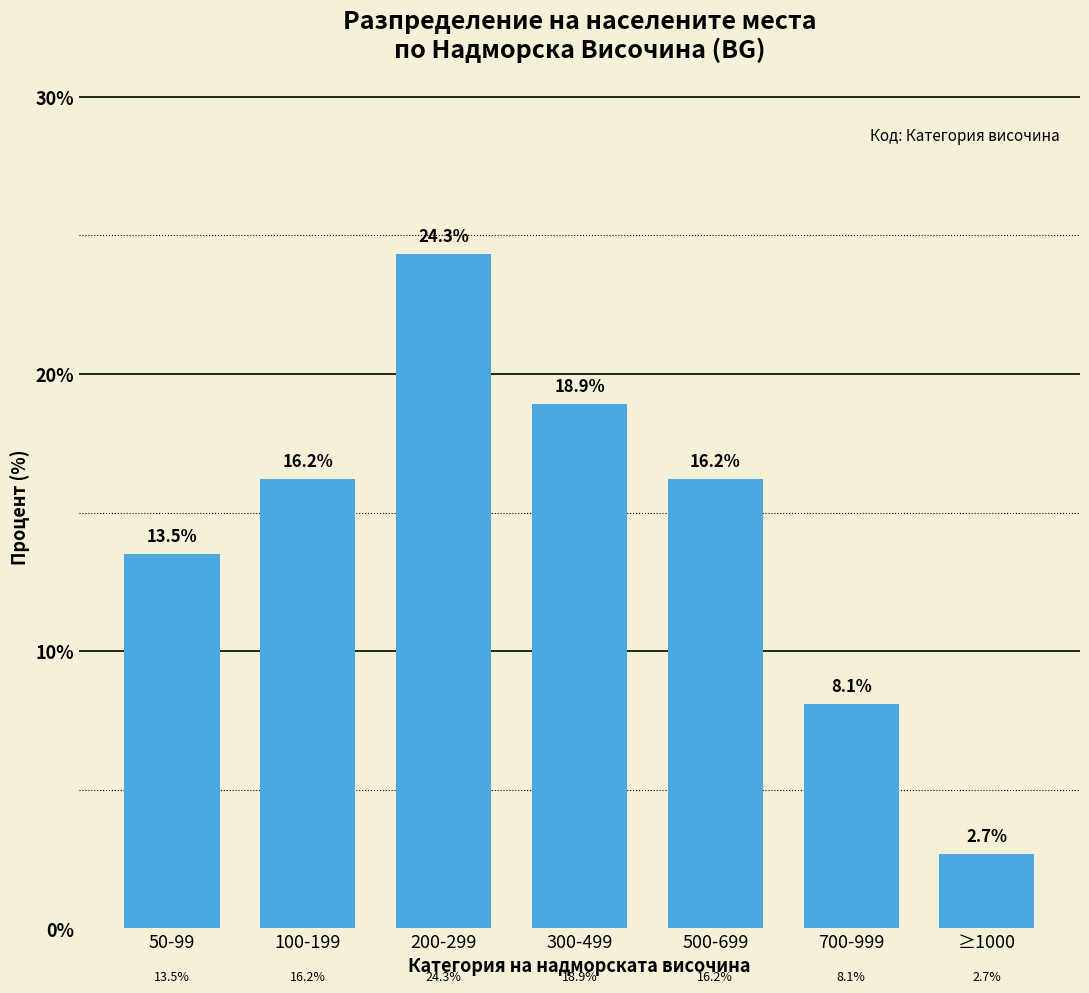

Reading right to left, extract all data points from this chart.

≥1000=2.7	700-999=8.1	500-699=16.2	300-499=18.9	200-299=24.3	100-199=16.2	50-99=13.5